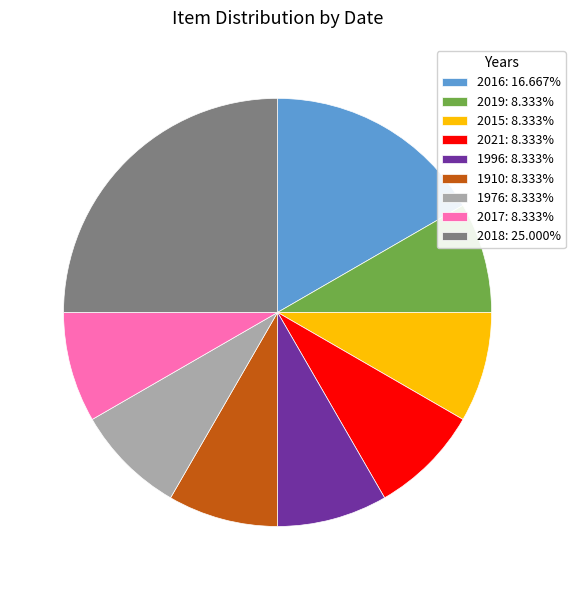

Count the number of slices in the pie.

9